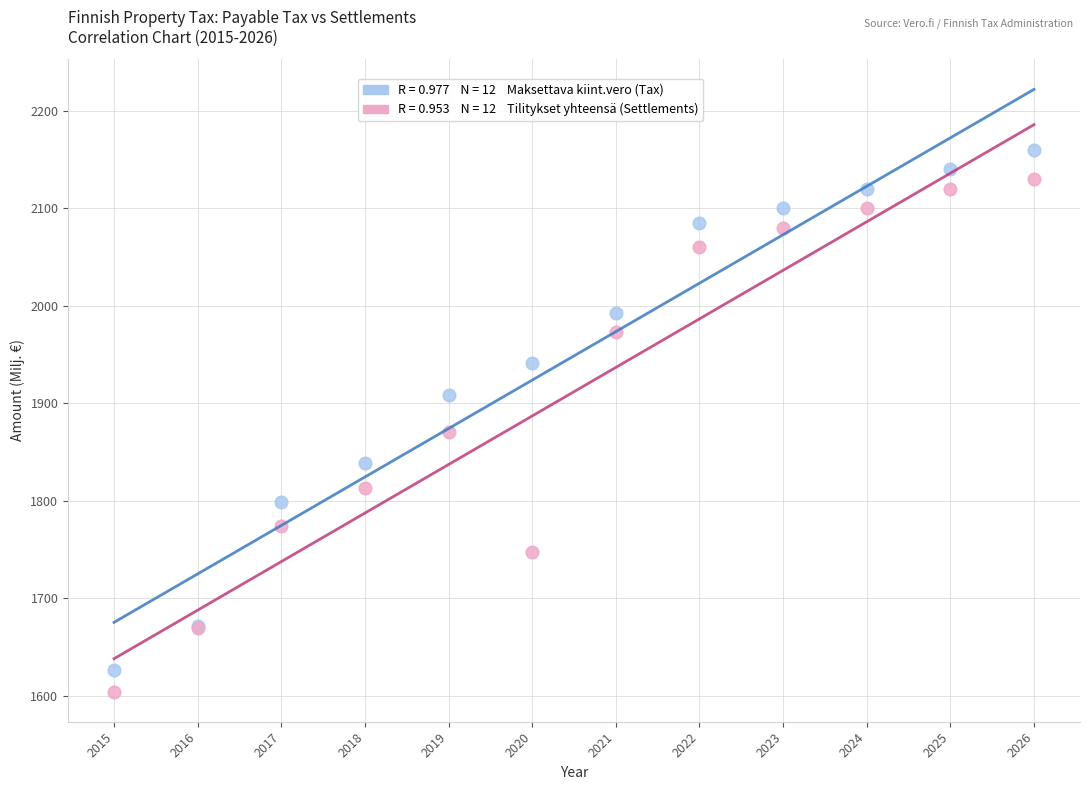

Across all series, what Y value is closest to 1882?

1870.3